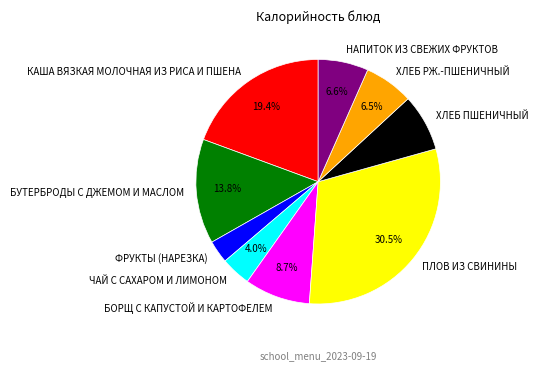

Which slice is the largest?

ПЛОВ ИЗ СВИНИНЫ